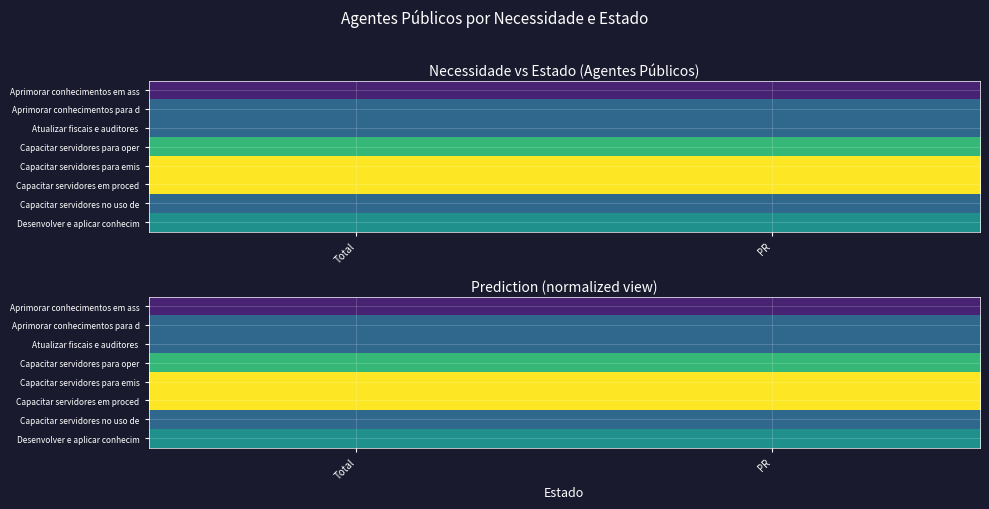

True or false: Aprimorar conhecimentos em ass has a value of 0.1 at PR.

True